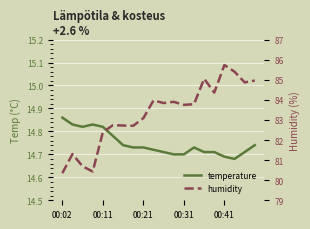

What is the difference between the humidity values at 10 and 18?

1.0